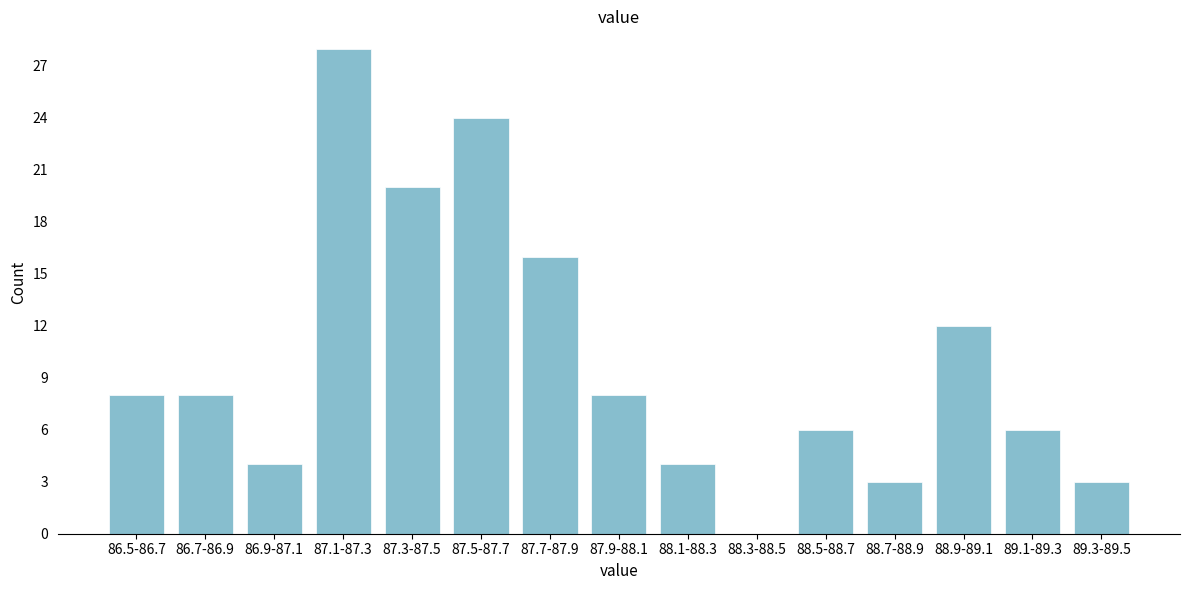

Reading left to right, extract all data points from this chart.

86.5-86.7=8	86.7-86.9=8	86.9-87.1=4	87.1-87.3=28	87.3-87.5=20	87.5-87.7=24	87.7-87.9=16	87.9-88.1=8	88.1-88.3=4	88.3-88.5=0	88.5-88.7=6	88.7-88.9=3	88.9-89.1=12	89.1-89.3=6	89.3-89.5=3